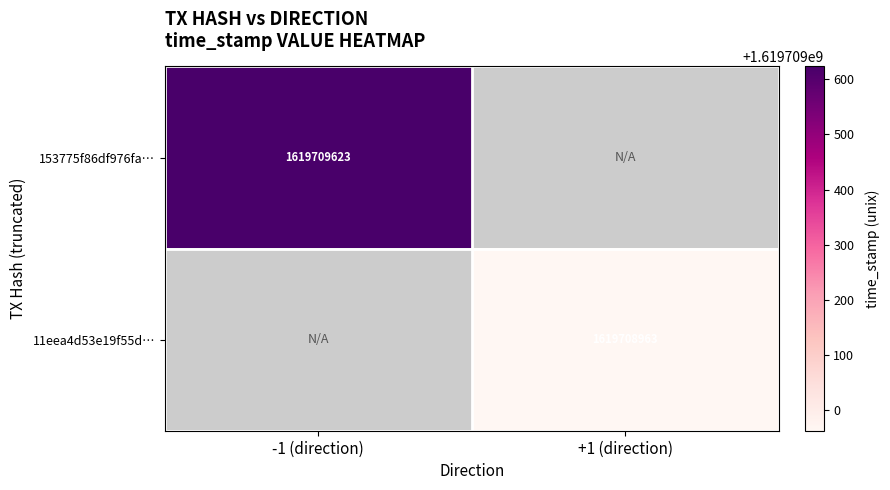

Reading right to left, list all the values displayed in this chart.

153775f86df976fa2165c25425ac59f3b9339b5: 1=1619709623	0=-1
11eea4d53e19f55dd78b5187c5afa71cd337f18: 1=1619708963	0=1